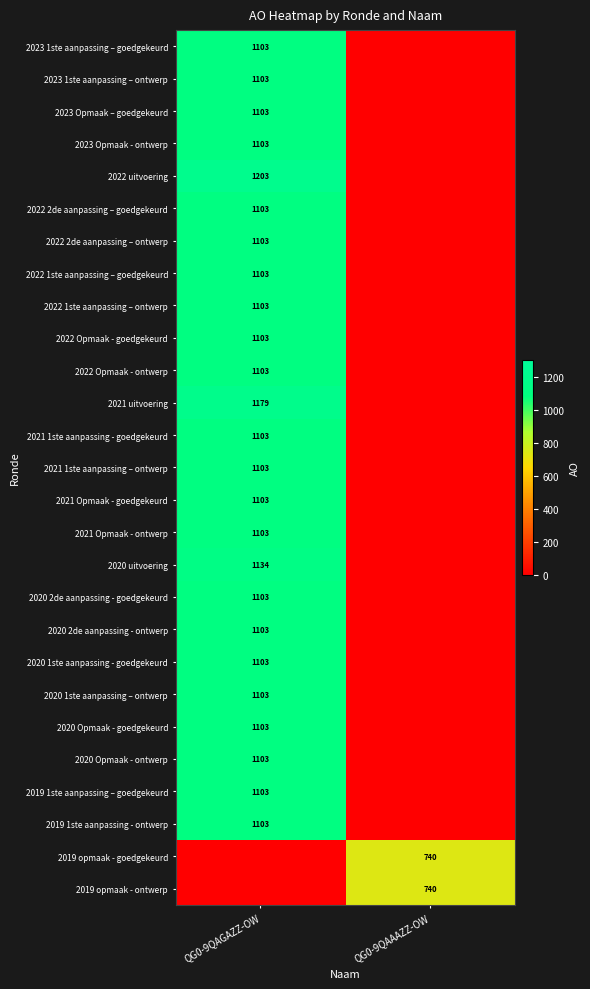

True or false: 2019 1ste aanpassing - ontwerp has a value of 1103 at QG0-9QAGAZZ-OW.

True